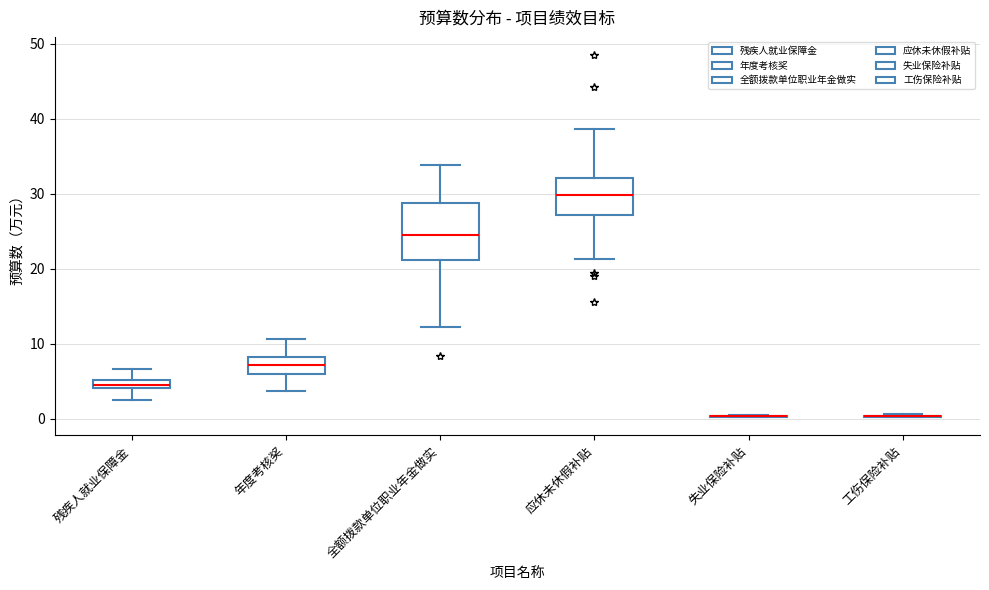

Where is the upper edge of the box for 全额拨款单位职业年金做实 on the y-axis? The values are not printed on the chart, so give them approximately, as read against the axis.

29